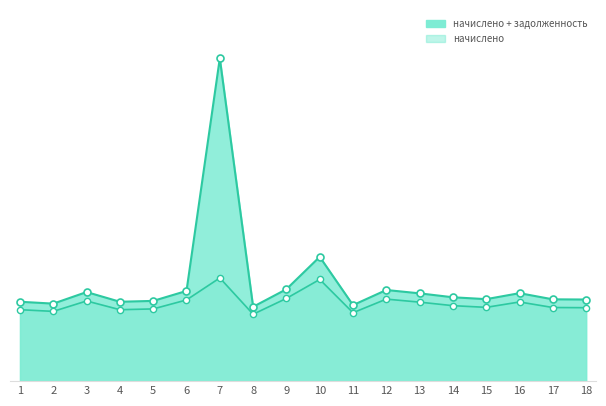

Which series reaches the minimum Y coordinate?

начислено